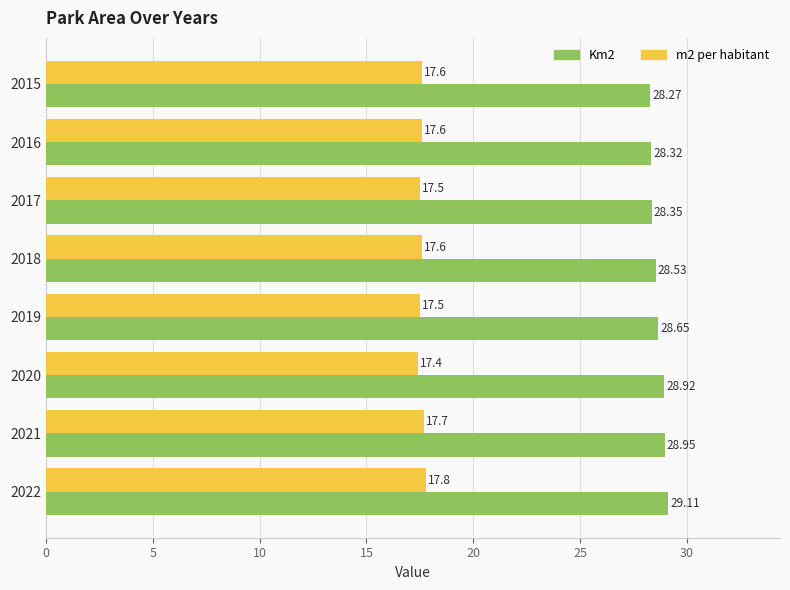

Which category has the lowest value in the m2 per habitant series?

2020